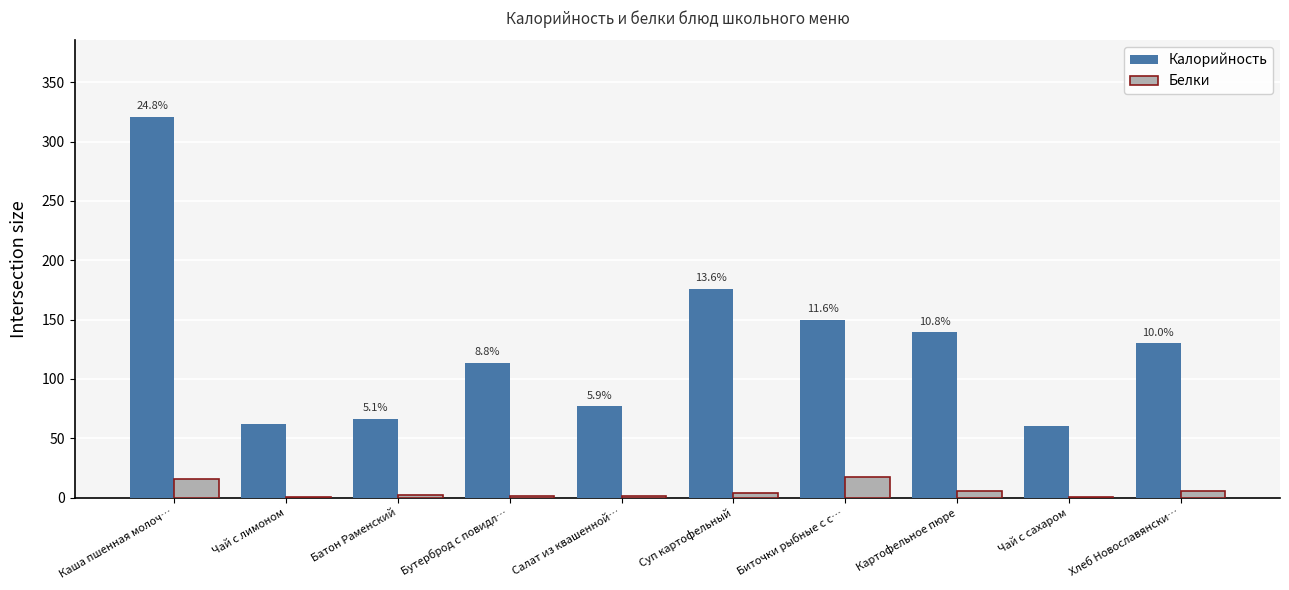

Where is Калорийность nearest to the value 190?

Суп картофельный